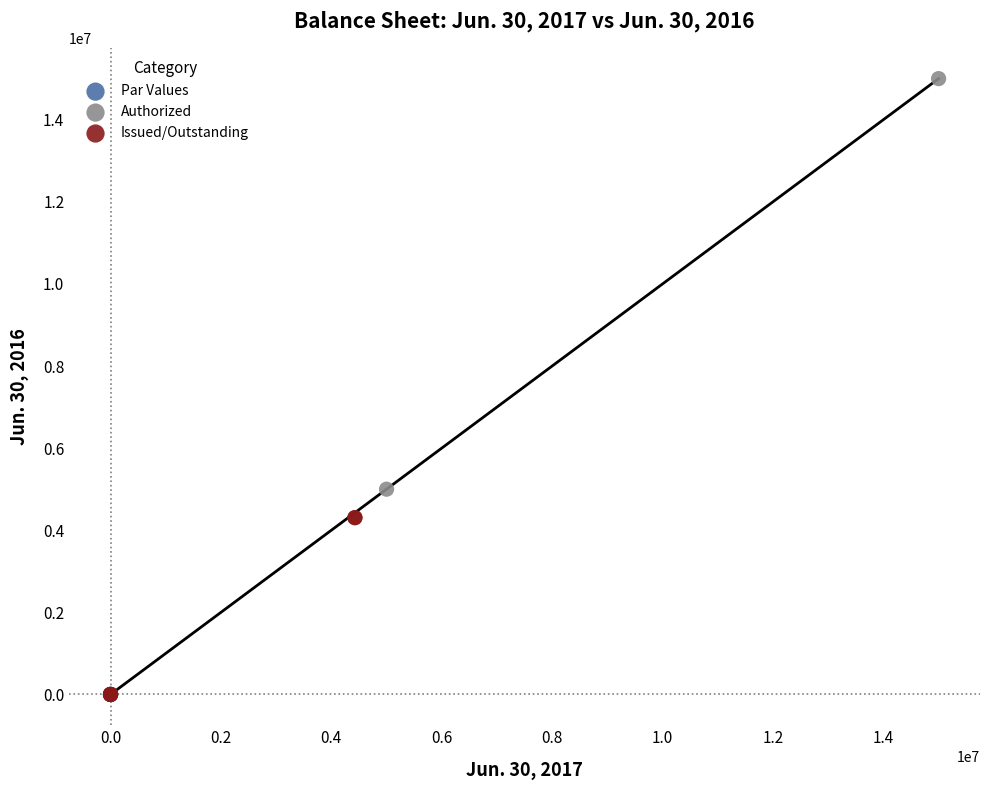

Which series contains the highest Y value?

Authorized